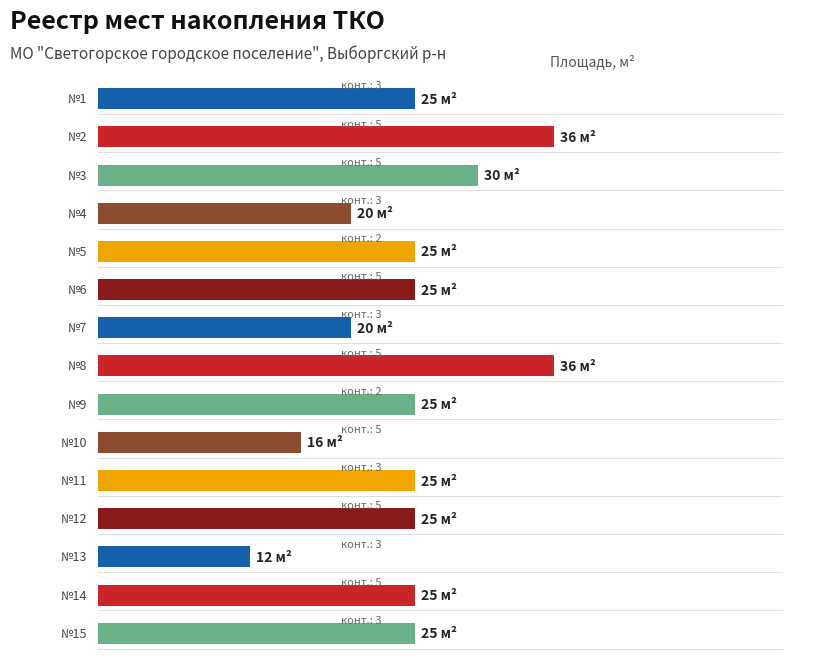

What is the value of the 12th bar from the left?

25